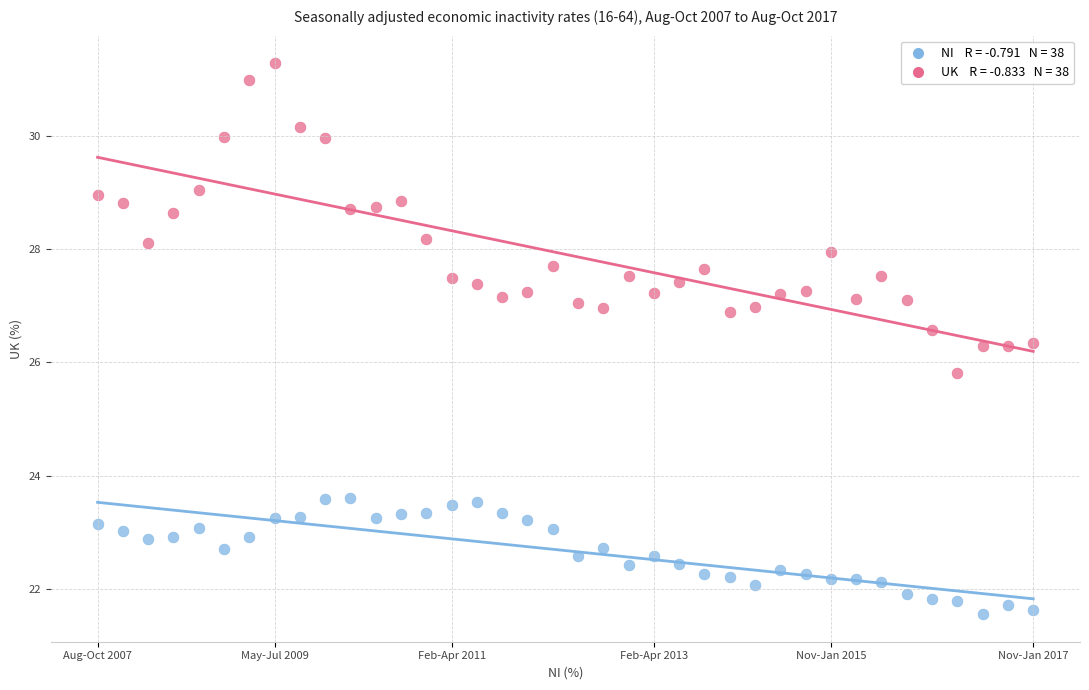

Across all data points, what is the range of Y values (max minus min)?

9.7